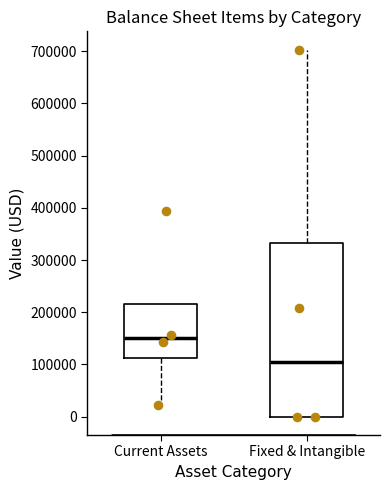

Reading left to right, transcribe this box plot: for each box, give where its median line is, the range the box spans, and where its two whiskers end, as read against the y-axis. The values are not printed on the chart, so give them approximately, as read against the axis.

Current Assets: median 150000, box 110000 to 220000, whiskers 20000 to 220000
Fixed & Intangible: median 100000, box 0 to 330000, whiskers 0 to 700000